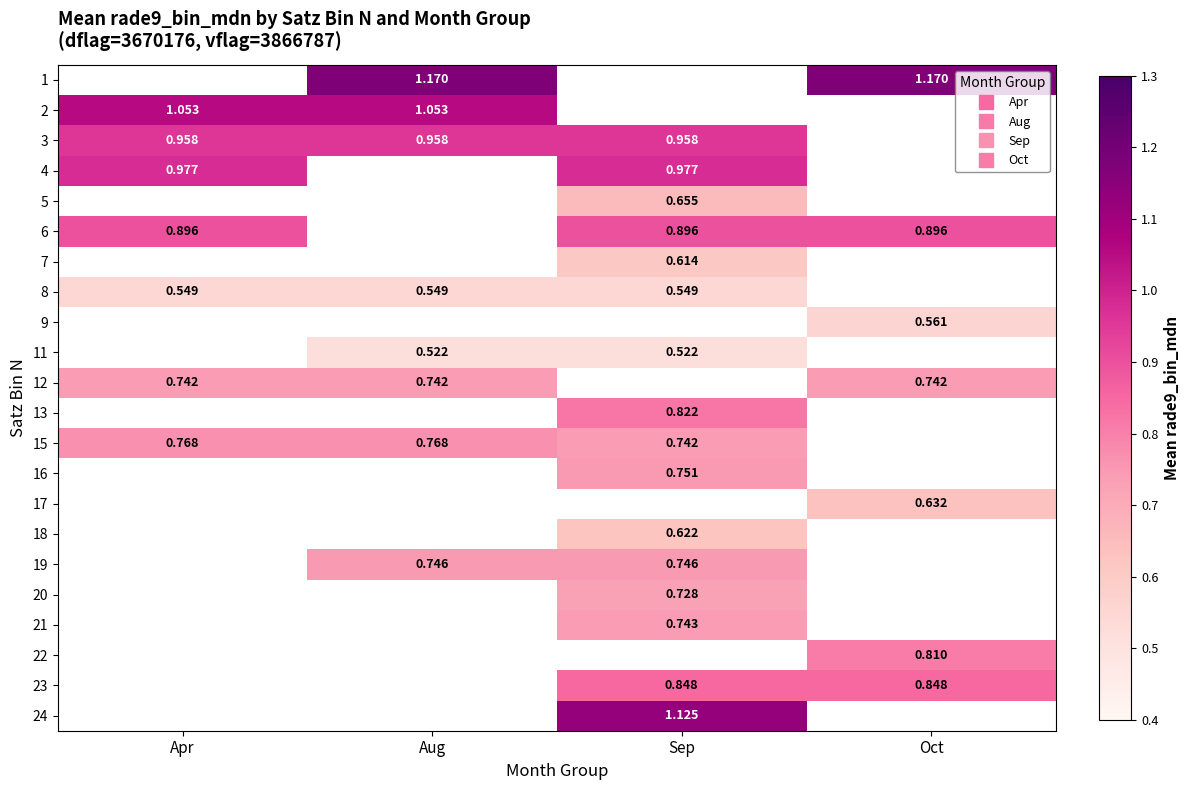

Where is 3 nearest to the value 0?

Apr